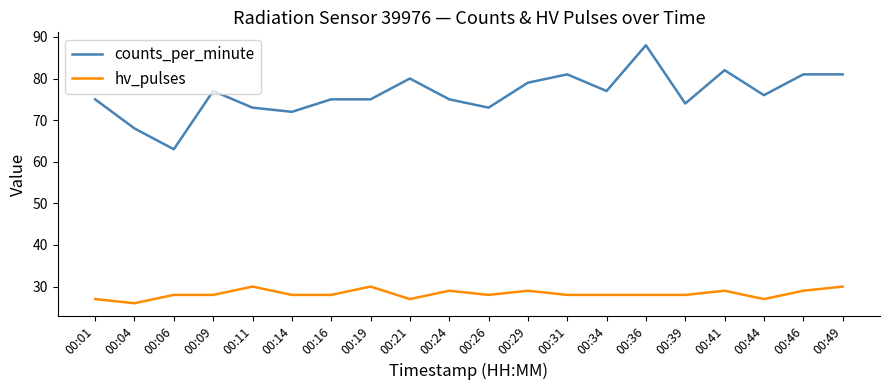

At which category does counts_per_minute reach its first local peak?

00:09